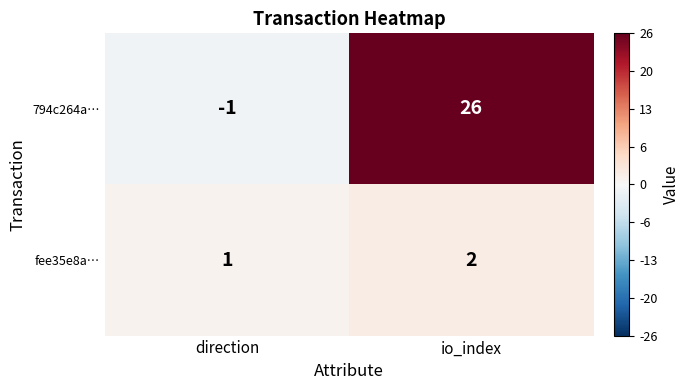

What is the sum of all fee35e8a… values?

3